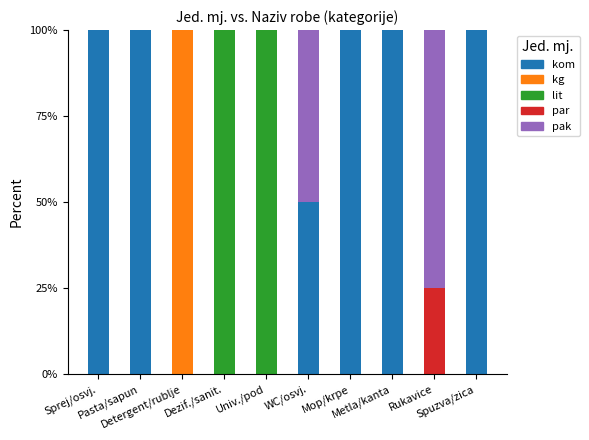

What is the highest value of the kom series?

100